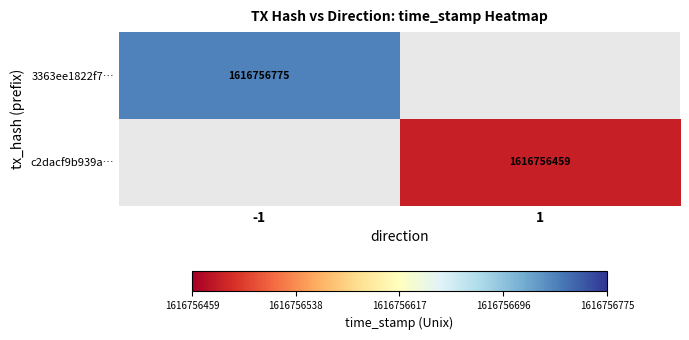

Is the value of c2dacf9b939a… at 1 greater than the value of 3363ee1822f7… at -1?

No